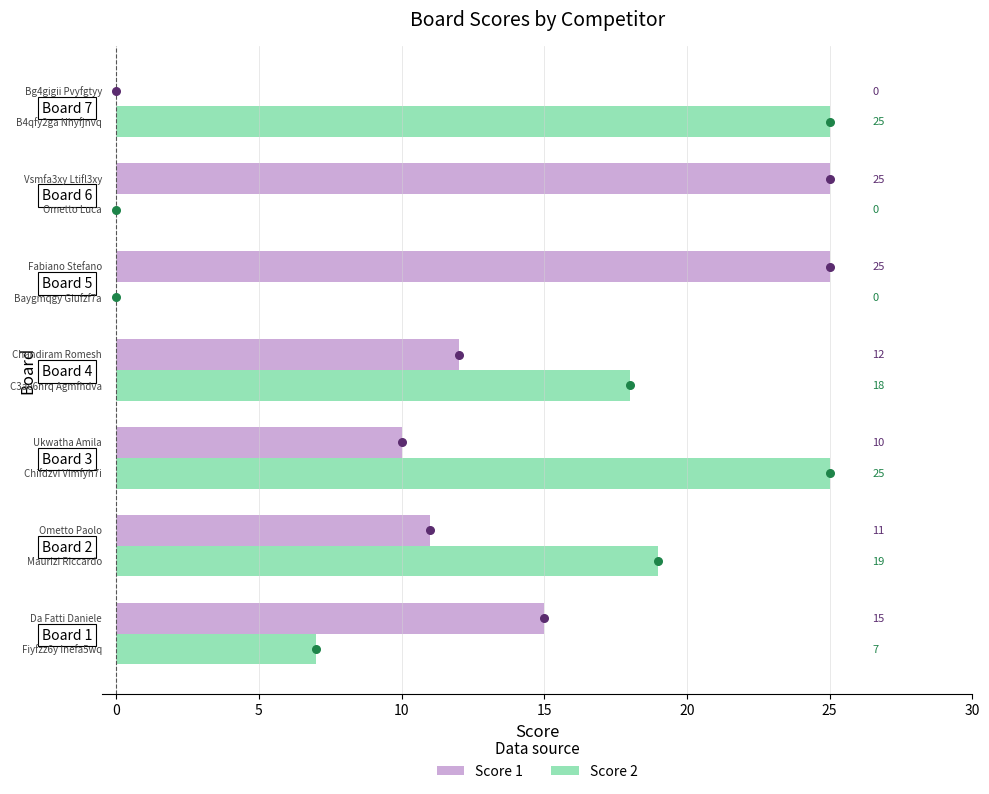

What is the sum of all Score 1 values?

98